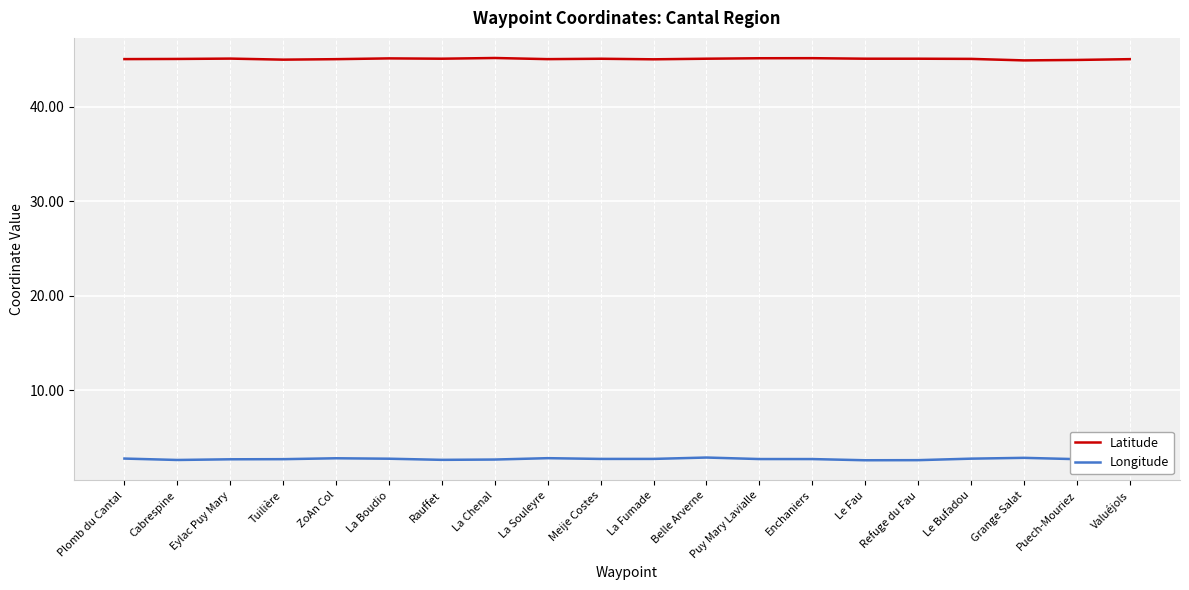

At which category does the chart reach its peak across all series?

La Chenal